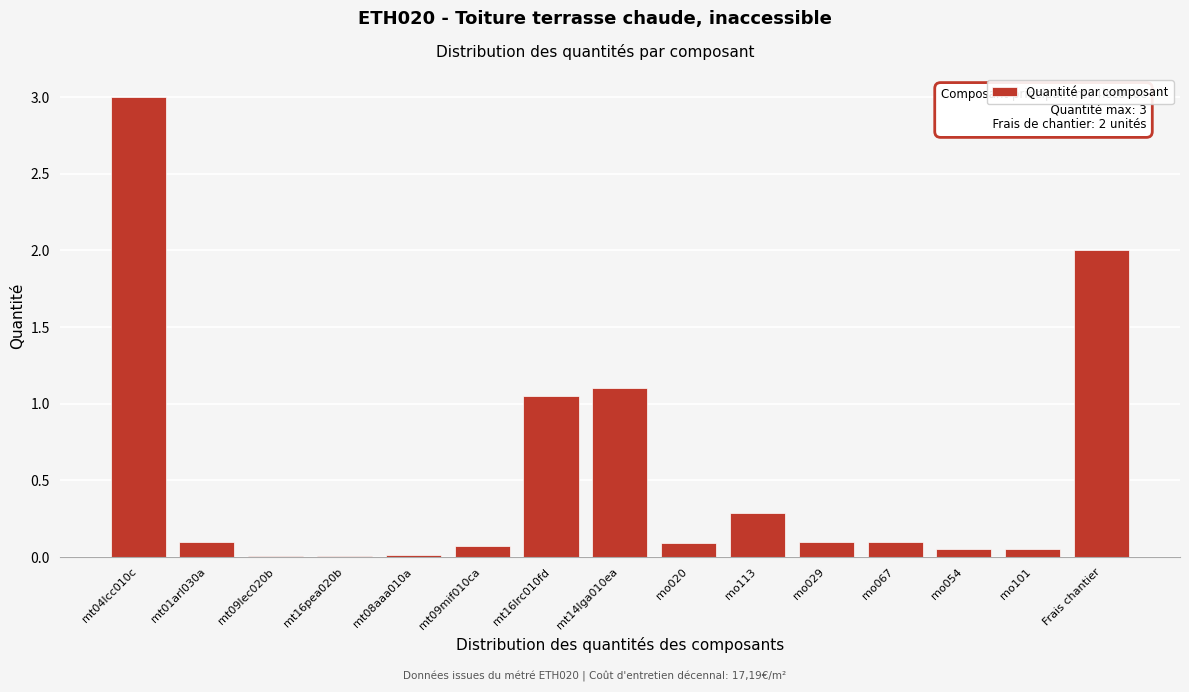

Is it true that the value at mo113 is 0.1?

False